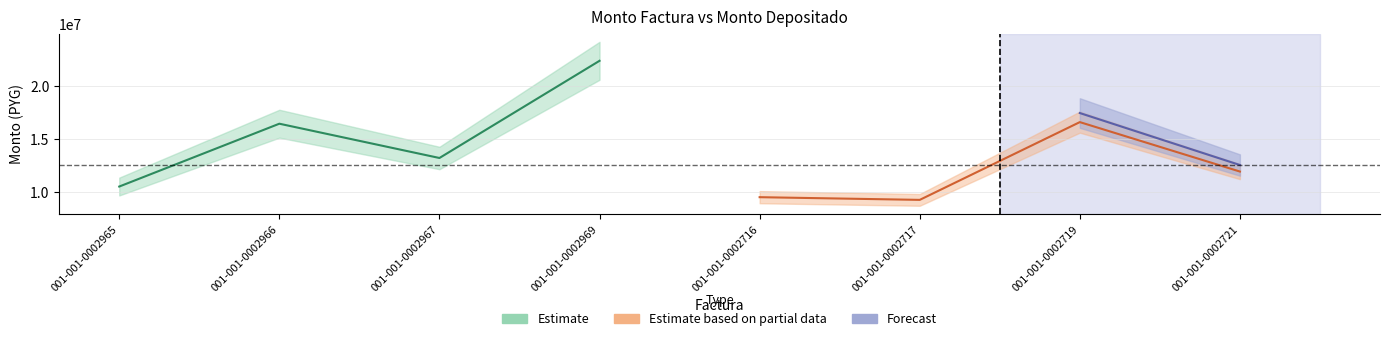

At how many categories does at least one series exceed 15486304?

3